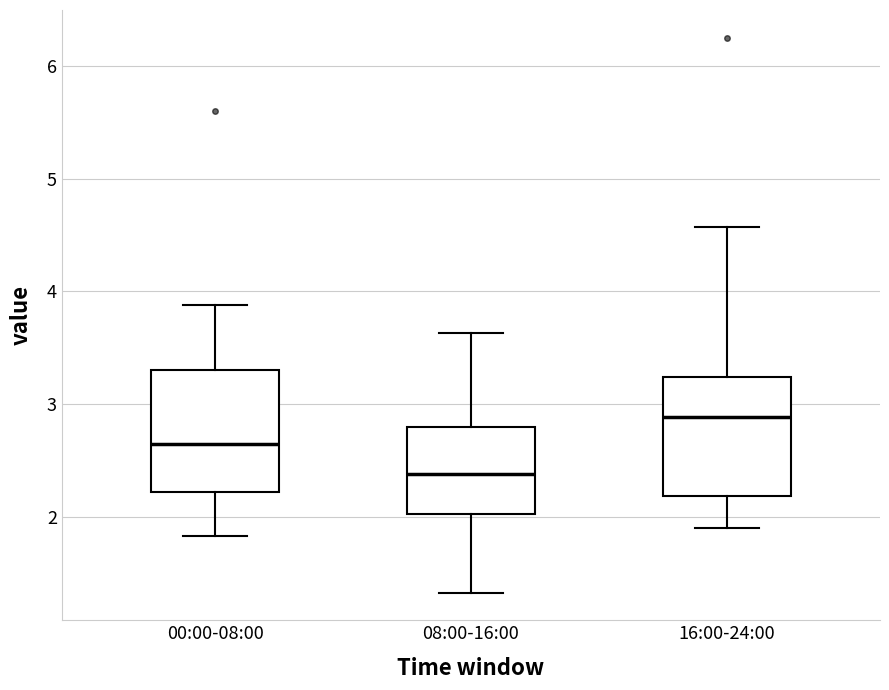

Reading left to right, read every box against the y-axis: the position of its median line, the range the box covers, and the ends of its whiskers. The values are not printed on the chart, so give them approximately, as read against the axis.

00:00-08:00: median 2.7, box 2.2 to 3.3, whiskers 1.8 to 3.9
08:00-16:00: median 2.4, box 2.0 to 2.8, whiskers 1.3 to 3.6
16:00-24:00: median 2.9, box 2.2 to 3.2, whiskers 1.9 to 4.6